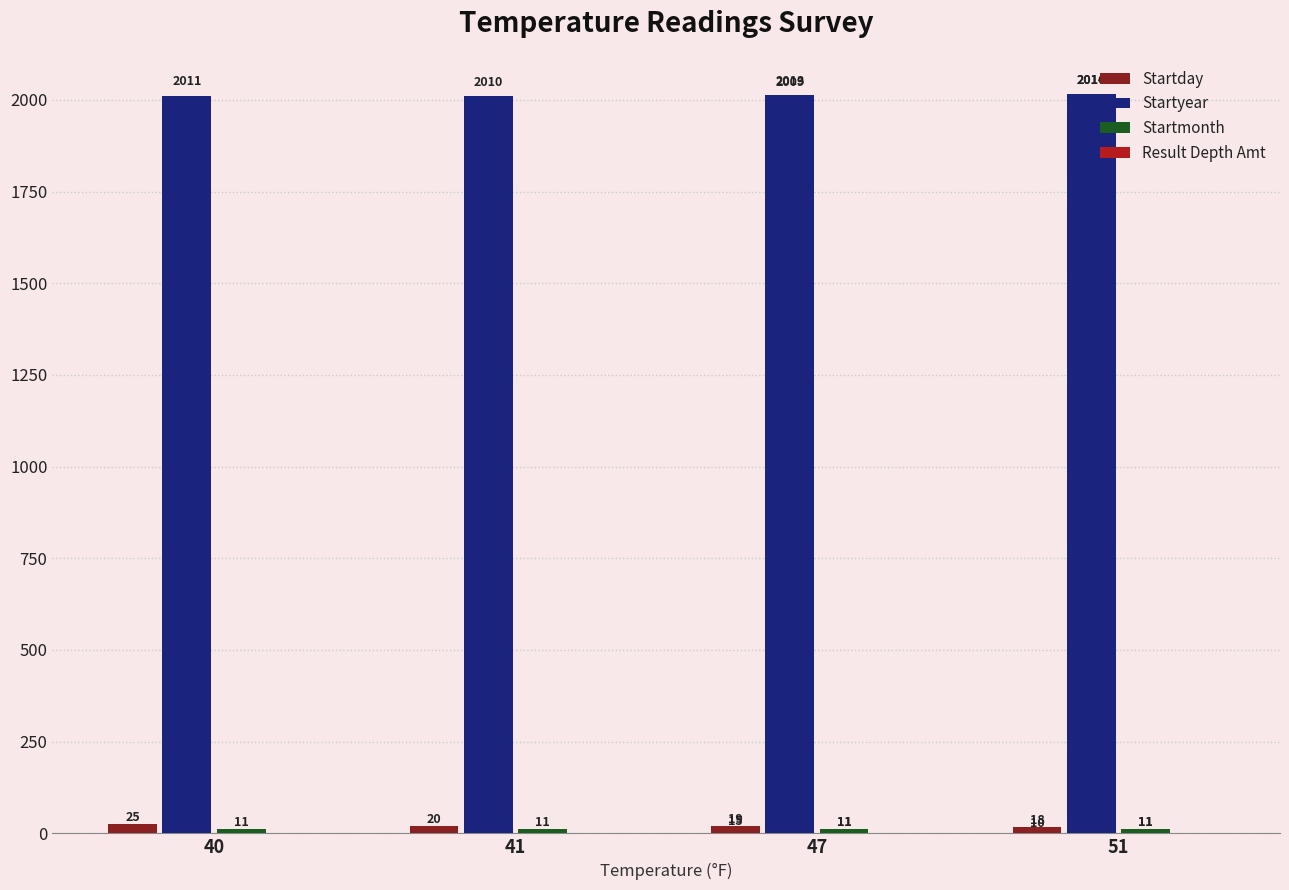

True or false: Startmonth has a value of 11 at 51.

True